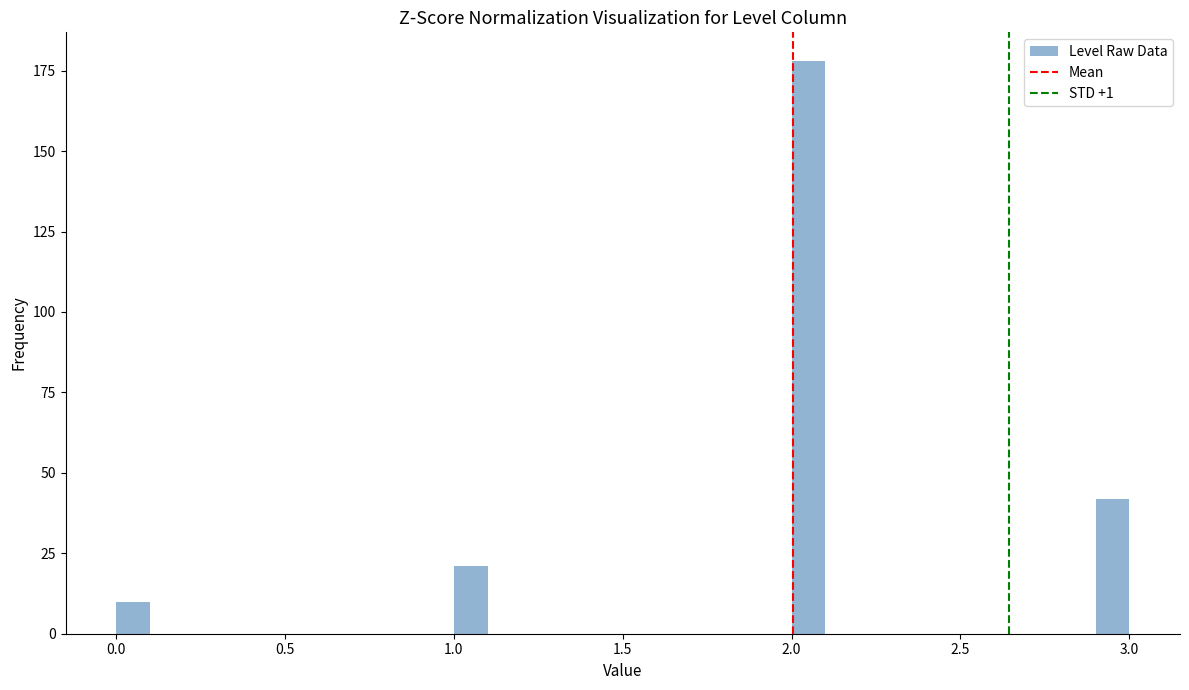

Around what value on the x-axis is the tallest bar? Give the approximate position of its centre, as read against the axis.

2.05